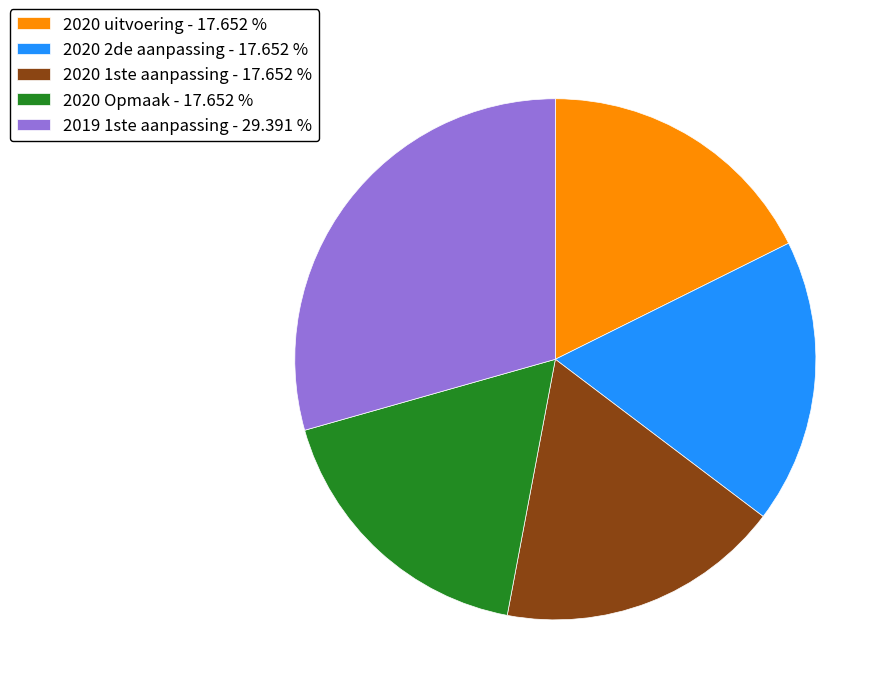

Which category has the biggest portion of the pie?

2019 1ste aanpassing - 29.391 %